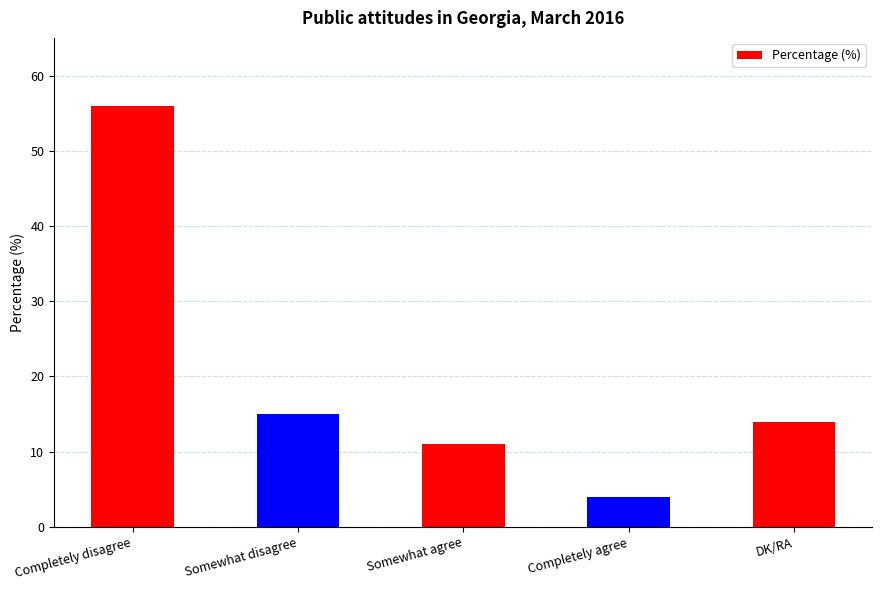

The value at DK/RA is 5. True or false?

False